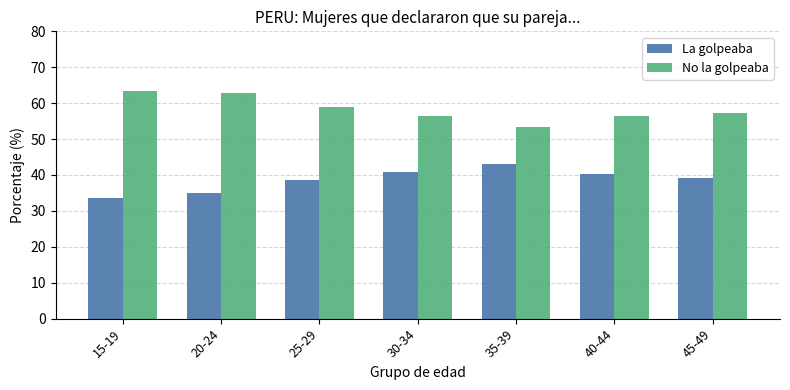

What are all the series names shown in the legend?

La golpeaba, No la golpeaba